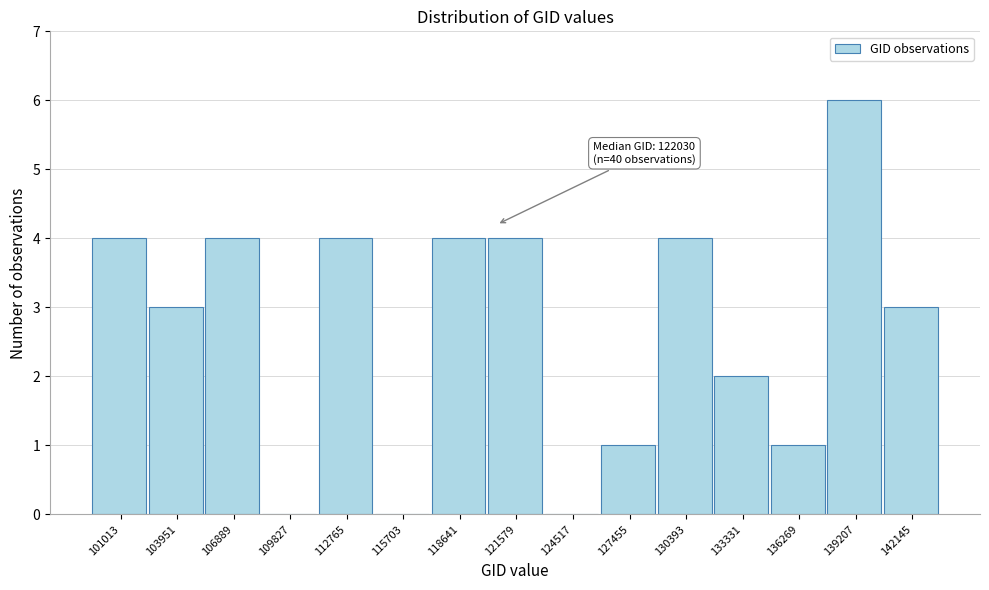

Reading right to left, list all the values displayed in this chart.

142145=3	139207=6	136269=1	133331=2	130393=4	127455=1	124517=0	121579=4	118641=4	115703=0	112765=4	109827=0	106889=4	103951=3	101013=4